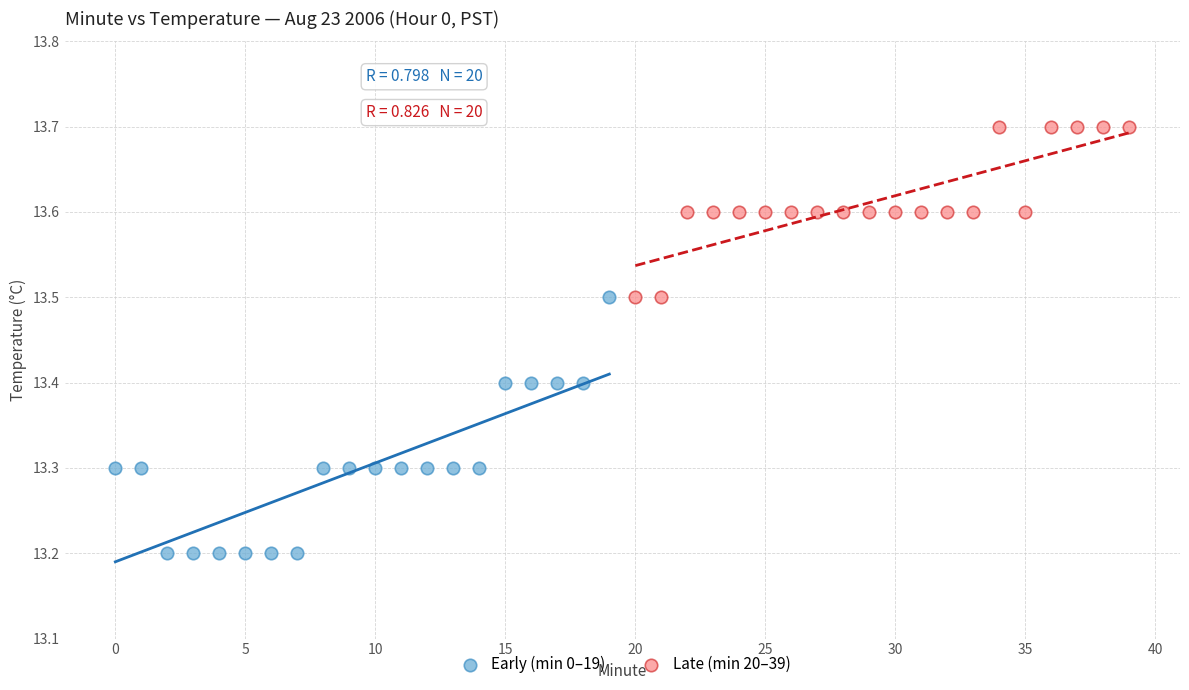

Which series has the widest spread of Y values?

Early (min 0–19)